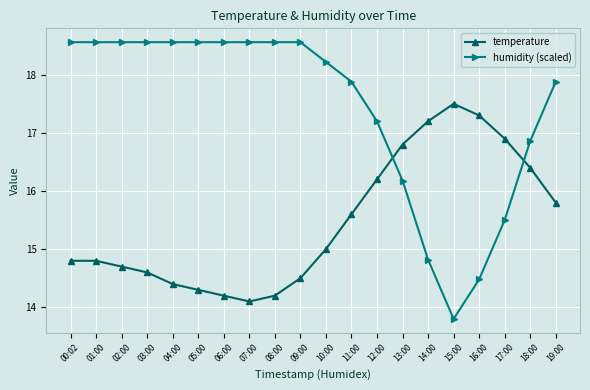

What is the value of the humidity (scaled) point at the 12th from the left?

17.9